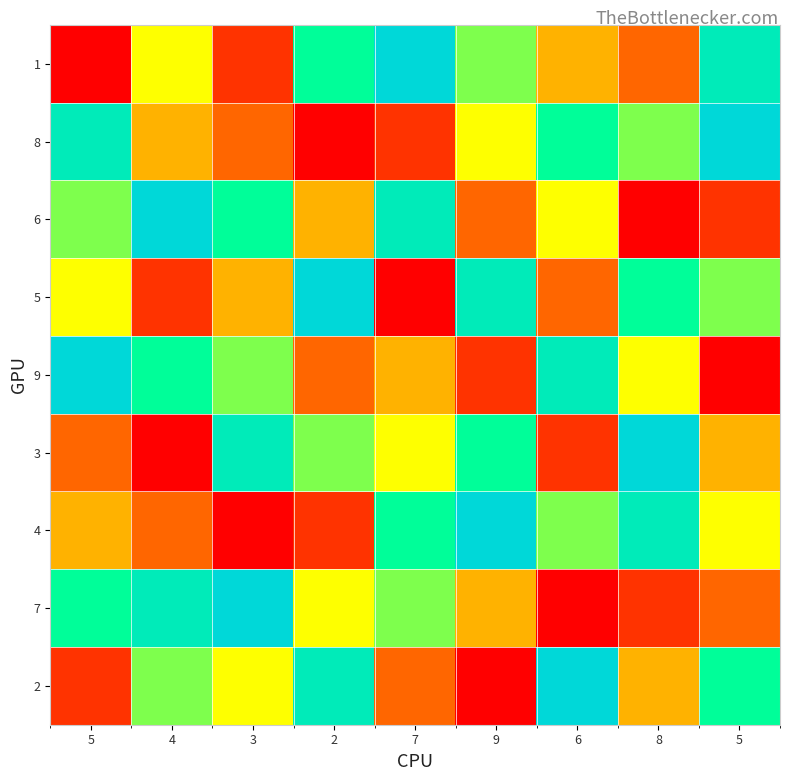

Count the 2 values in the range 3 to 7.

5